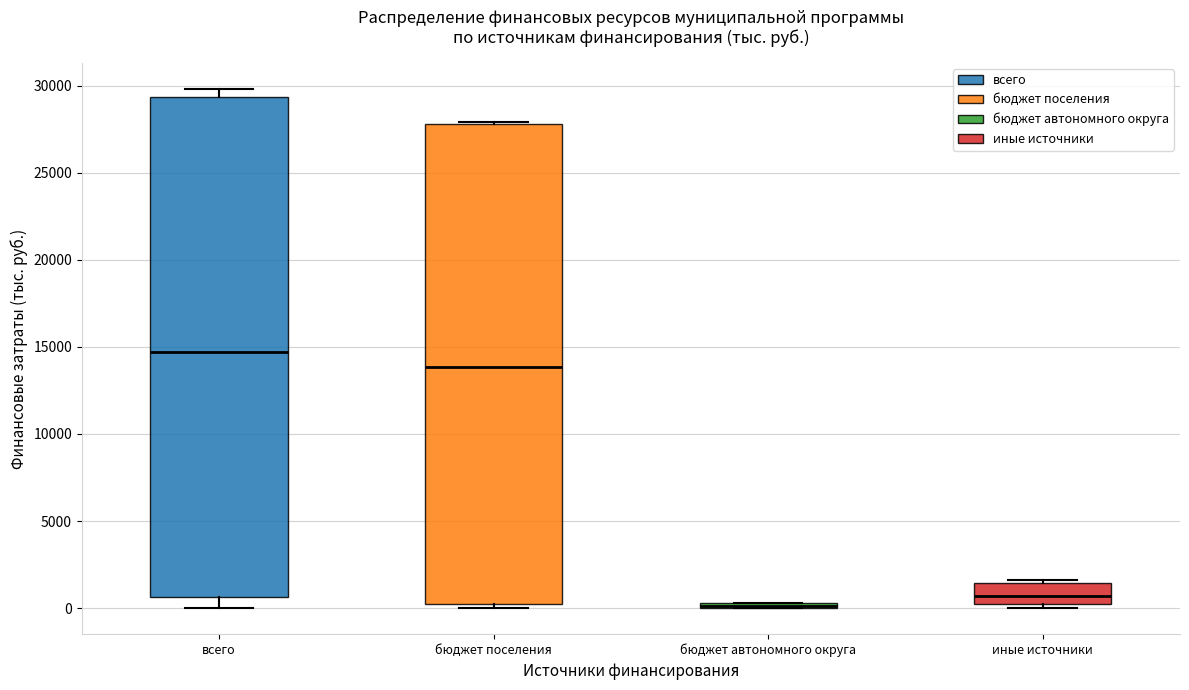

Where is the upper edge of the box for всего on the y-axis? The values are not printed on the chart, so give them approximately, as read against the axis.

29500